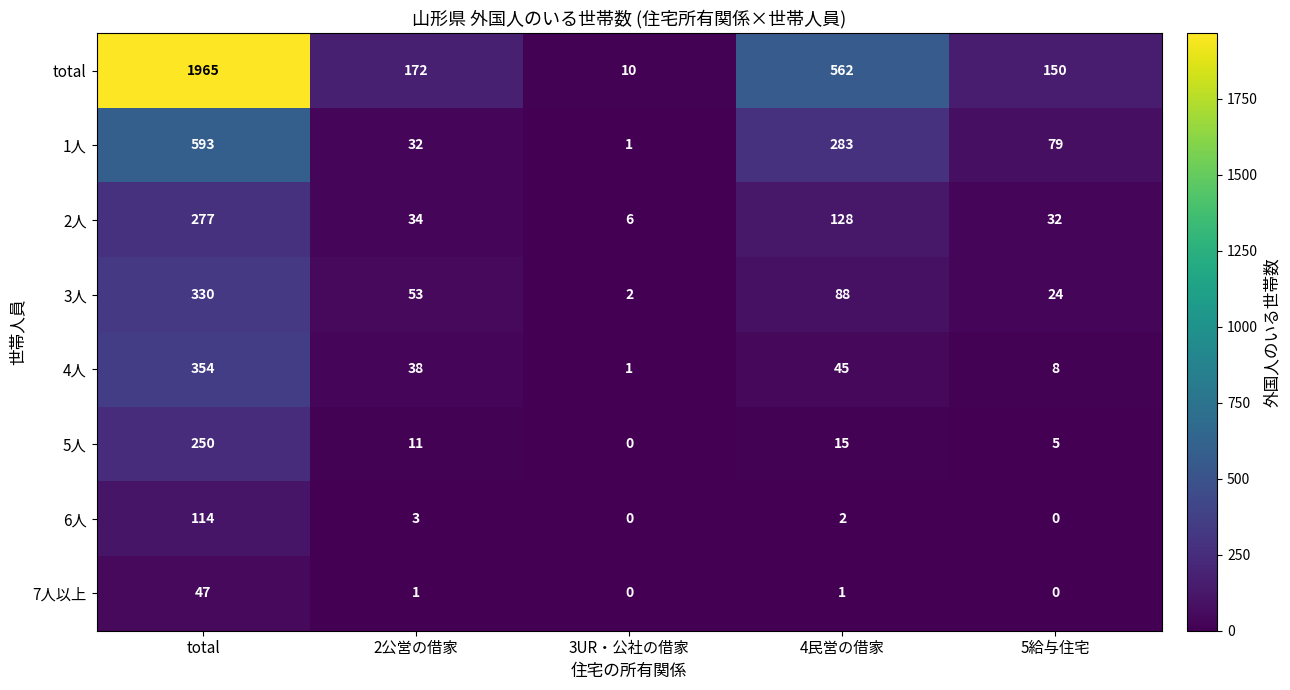

What is the sum of the 4人 values at 5給与住宅 and 4民営の借家?

53